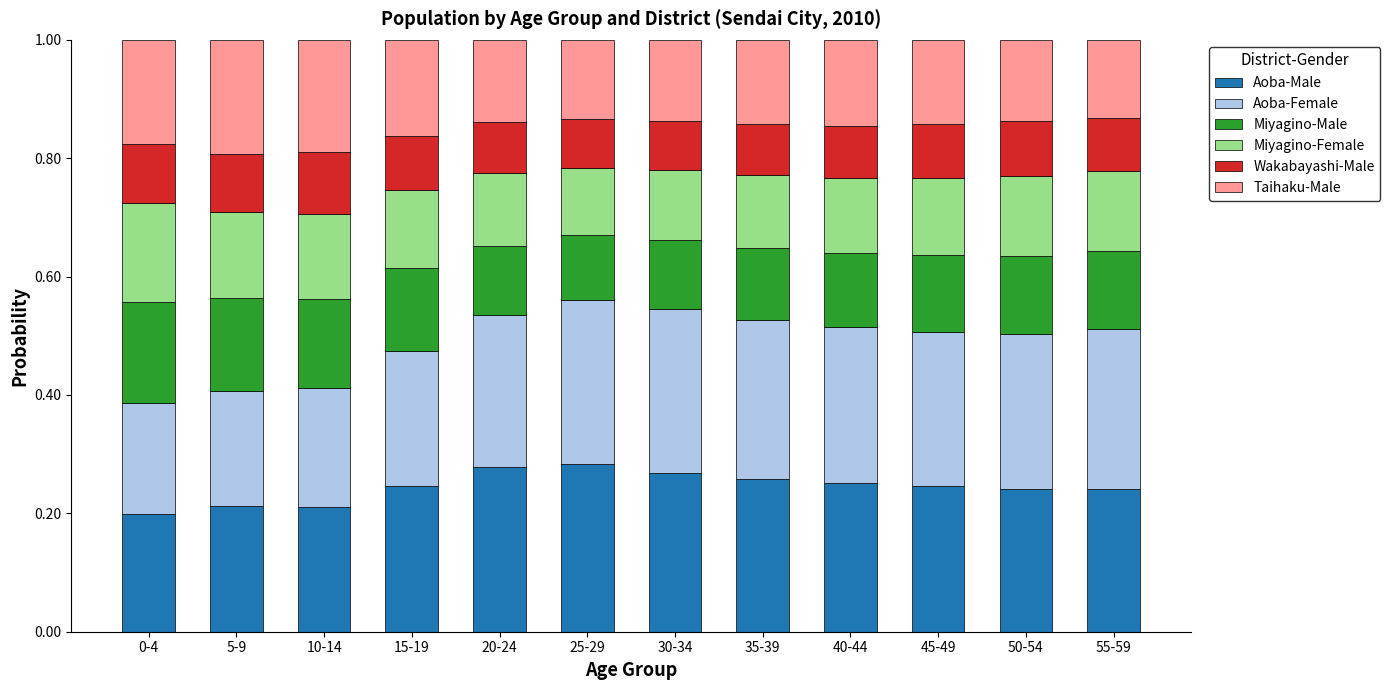

What is the total value across all series at 40-44?

1.0